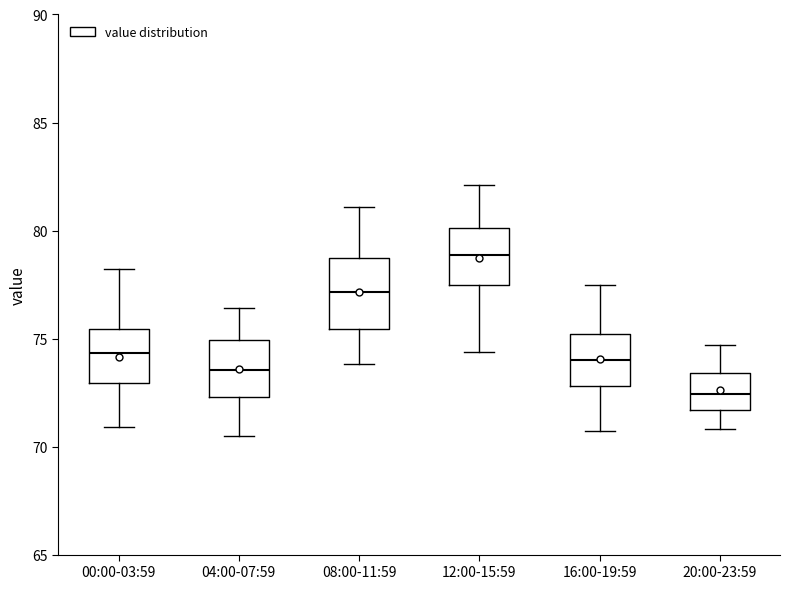

Comparing the boxes themselves (not the whiskers), which one is the tallest?

08:00-11:59